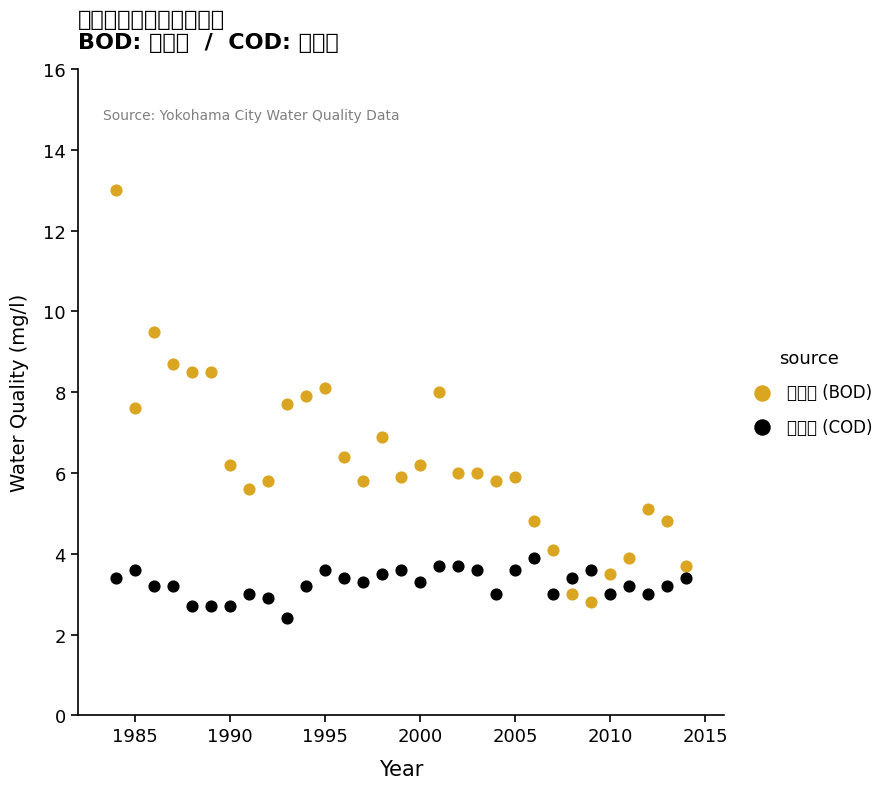

Which series reaches the minimum Y coordinate?

鷹匠橋 (COD)